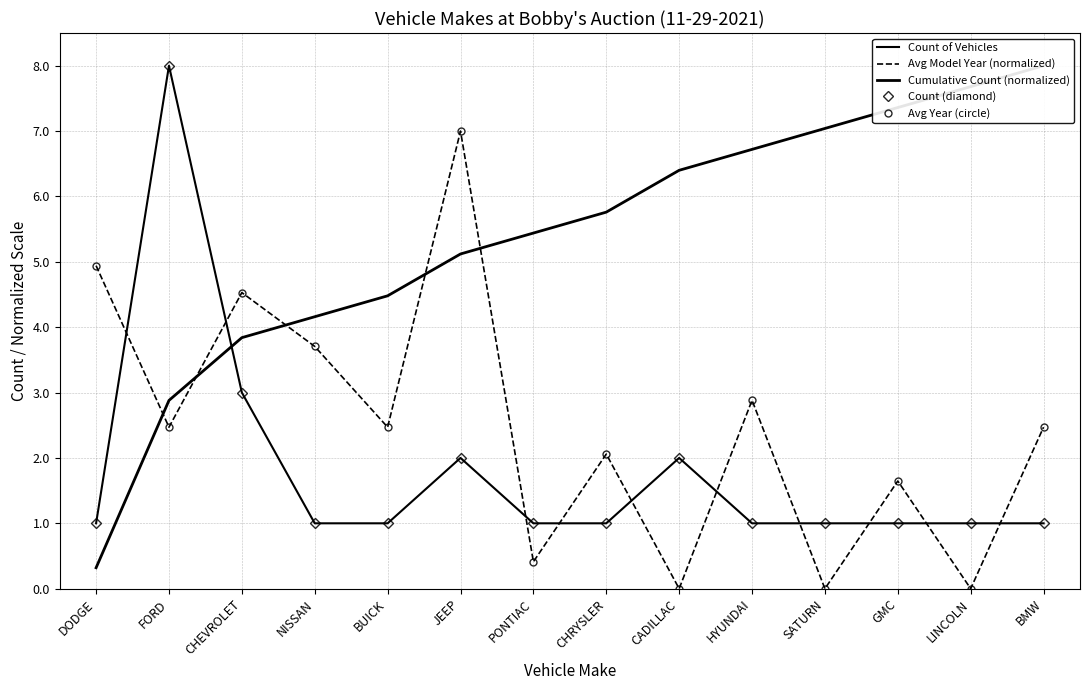

The value of Avg Year (circle) at CADILLAC is -4.8. True or false?

False